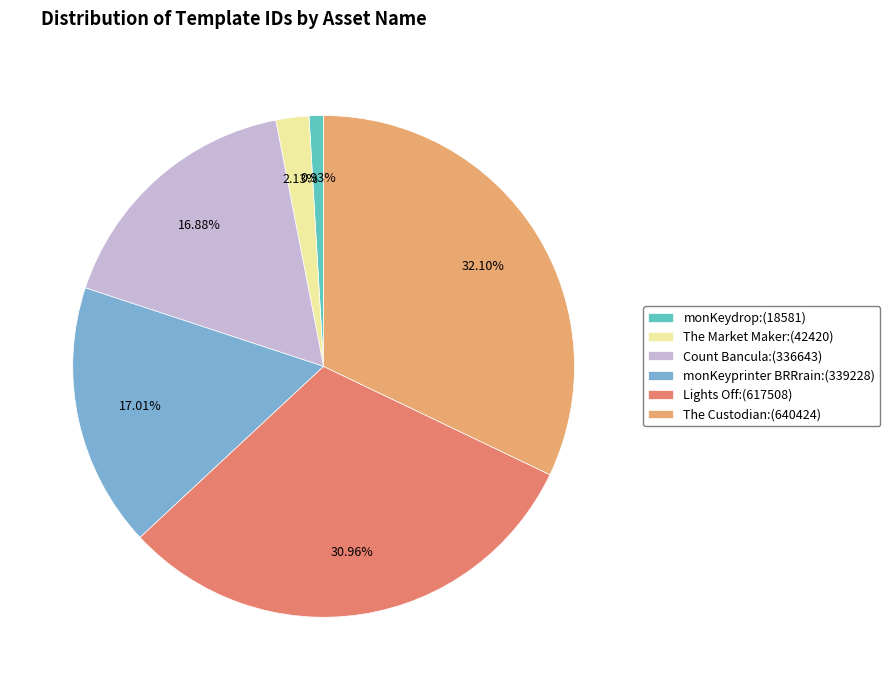

Which has a higher value, The Market Maker or Lights Off?

Lights Off